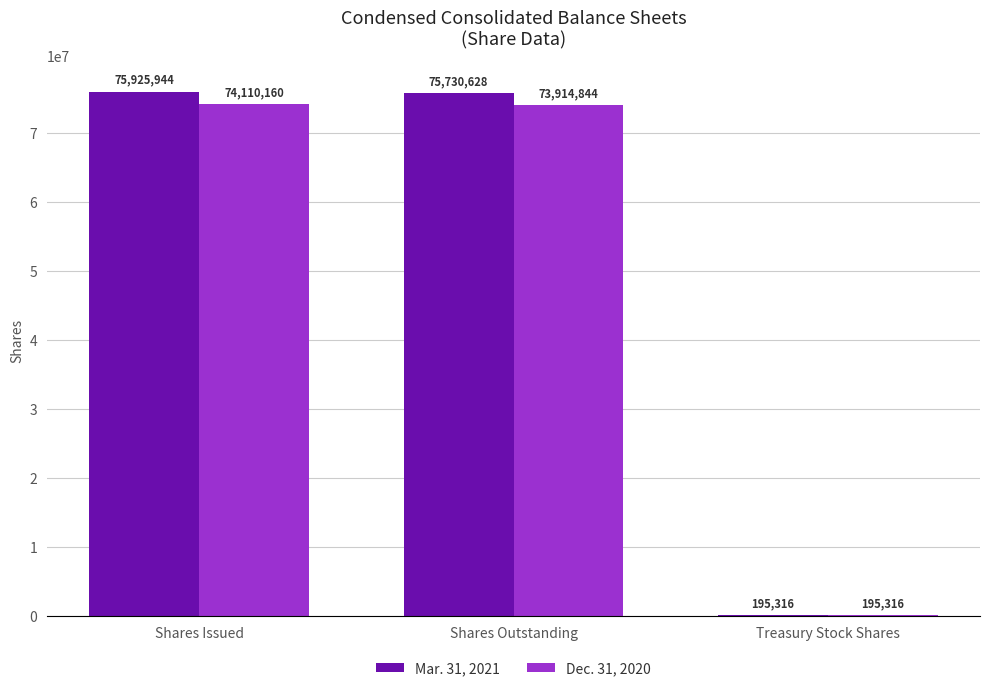

Between Shares Outstanding and Treasury Stock Shares, which series saw the biggest shift?

Mar. 31, 2021